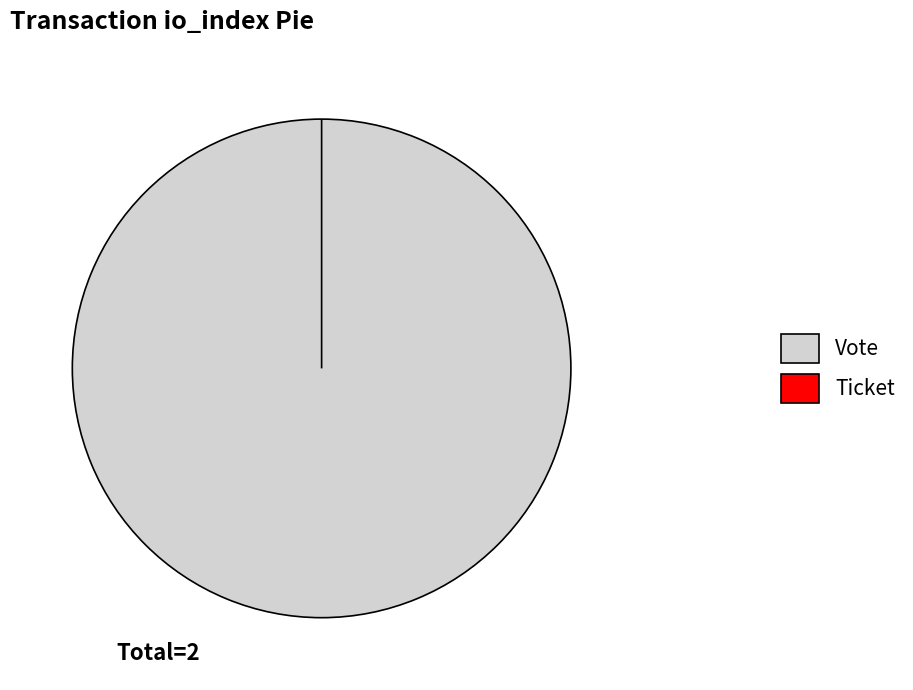

Rank the categories by value from highest to lowest.

Vote, Ticket